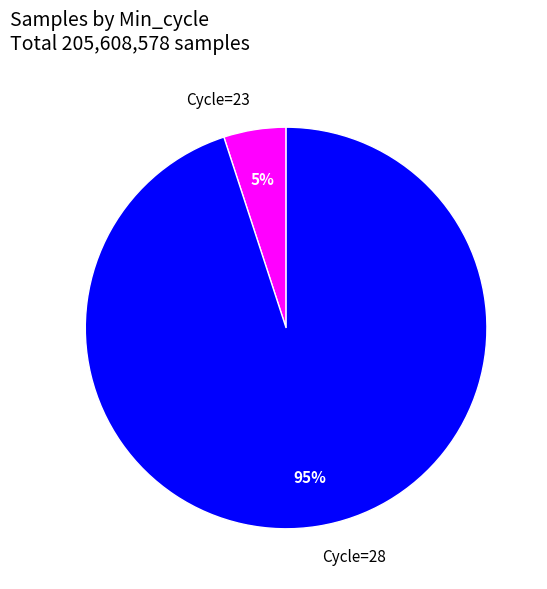

Count the number of slices in the pie.

2